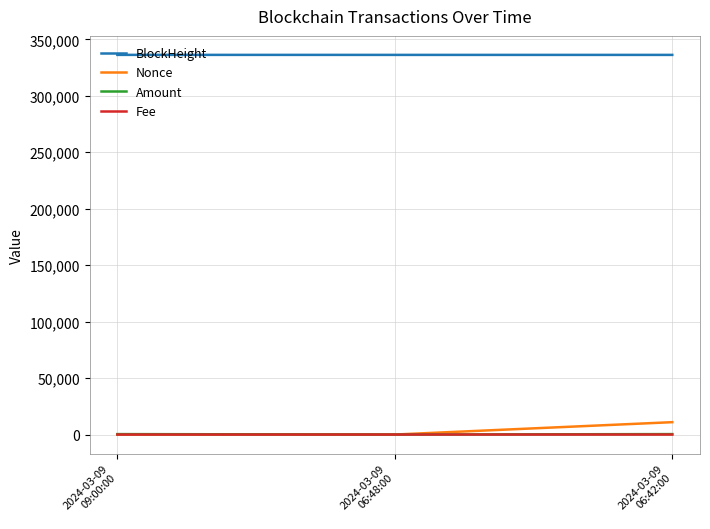

Which series has the largest total across all categories?

BlockHeight